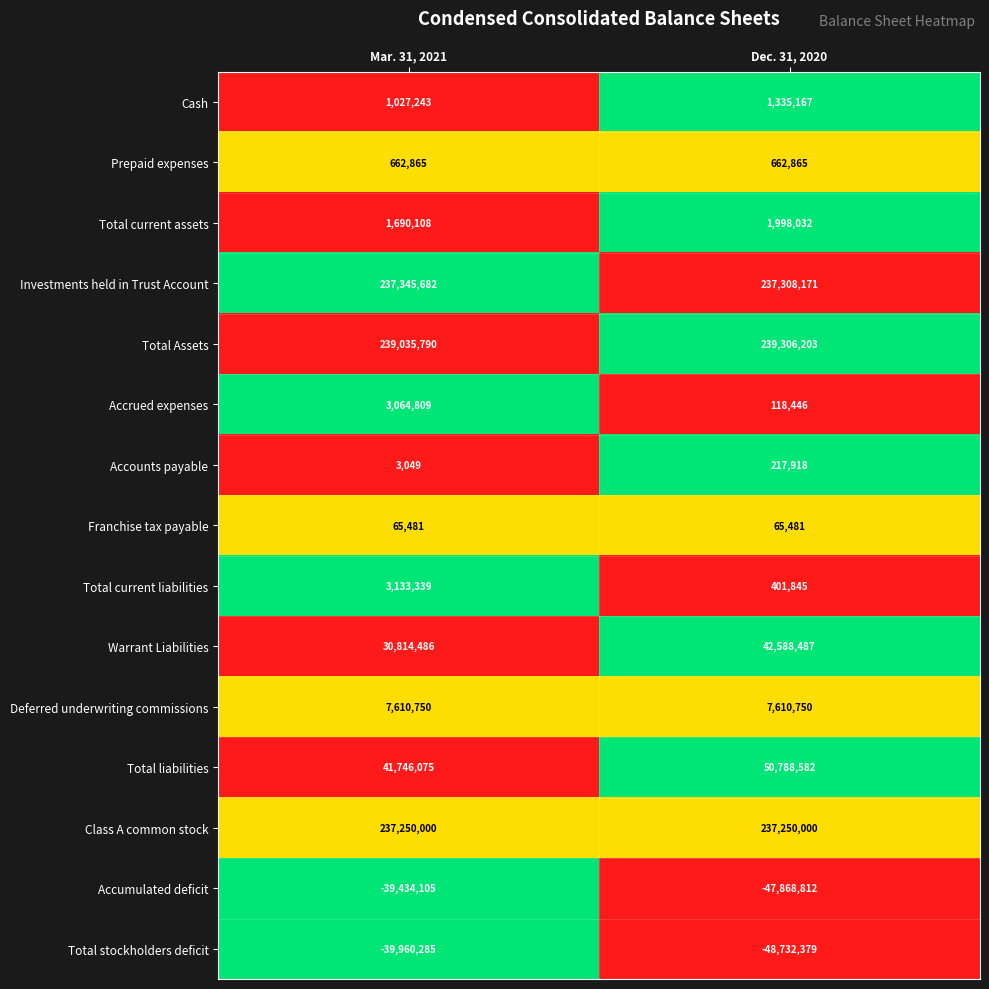

What is the difference between the Cash values at Dec. 31, 2020 and Mar. 31, 2021?

307924